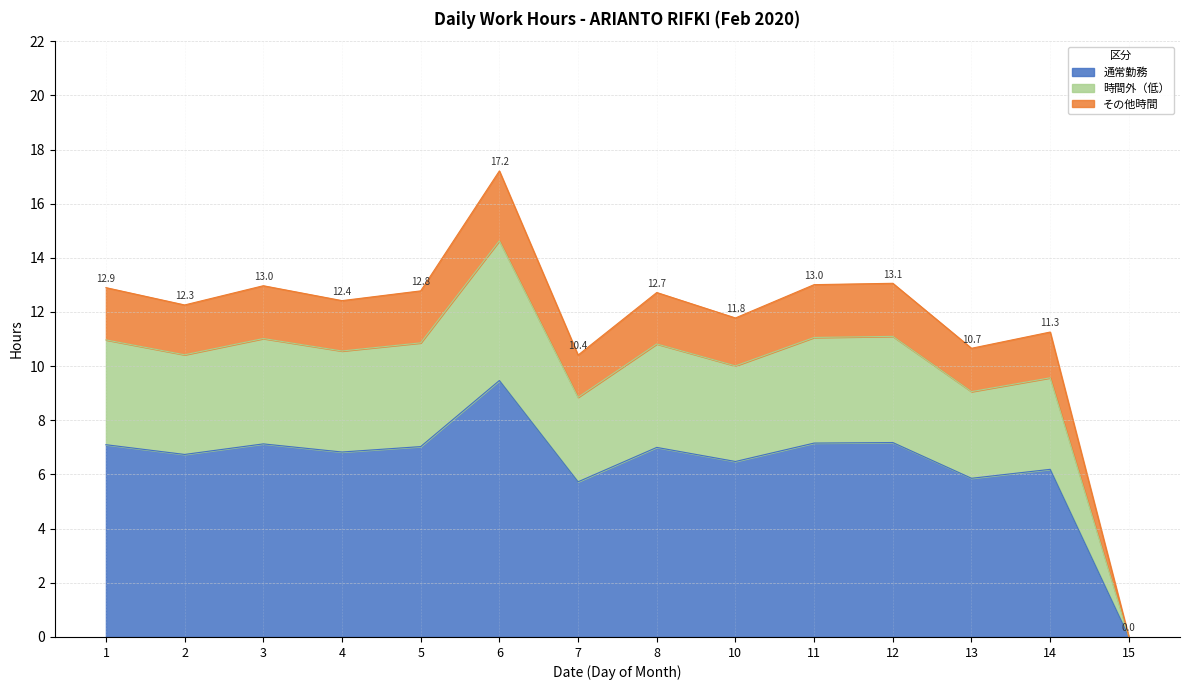

Is it true that the value at 4 is 16.3?

False